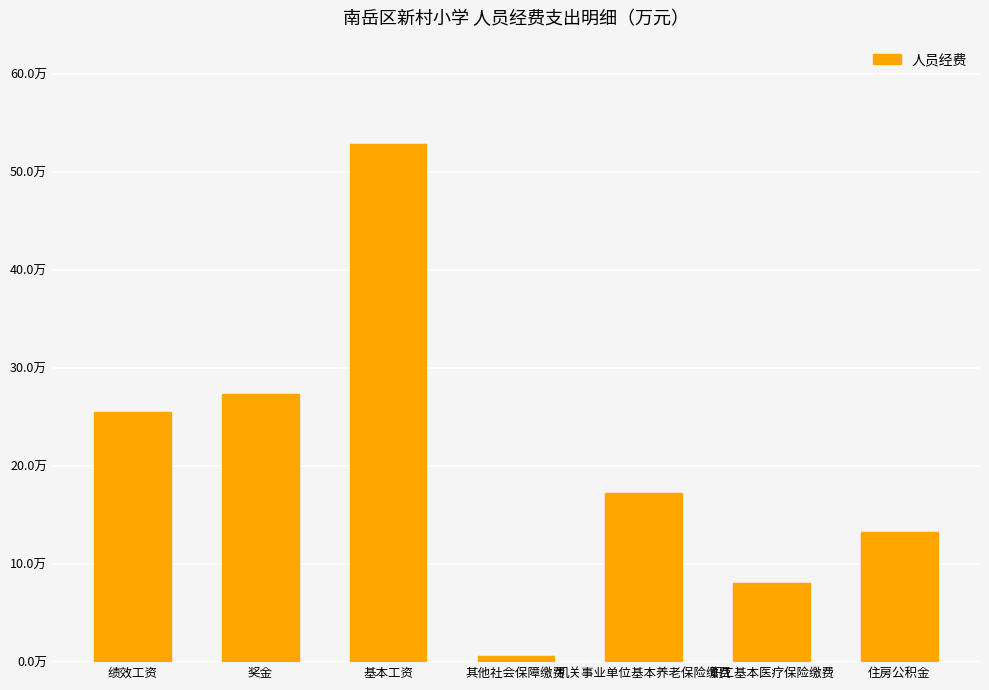

Between 职工基本医疗保险缴费 and 绩效工资, which is larger?

绩效工资